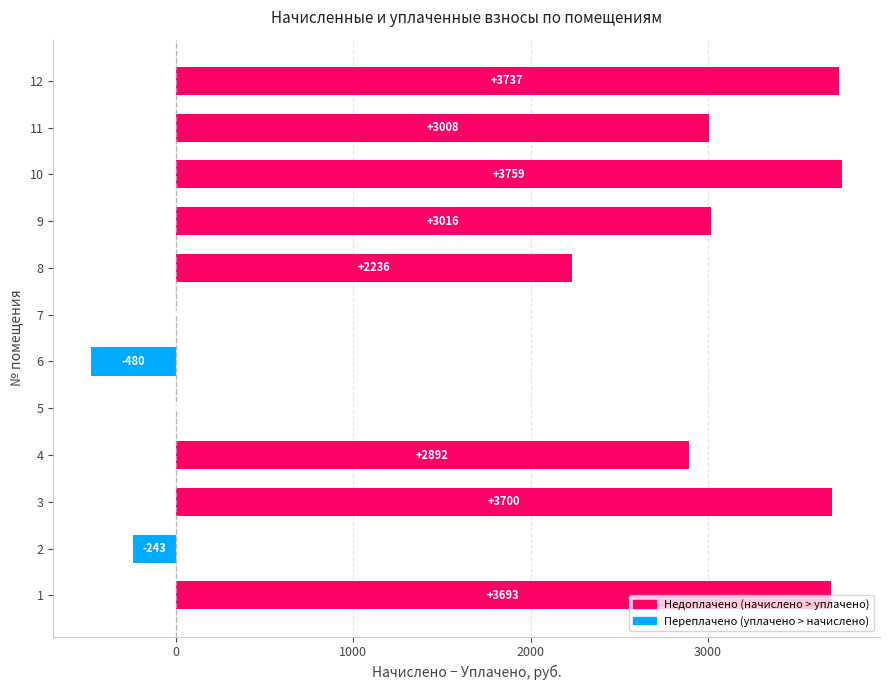

True or false: the data shows 3700.3 at 3.

True